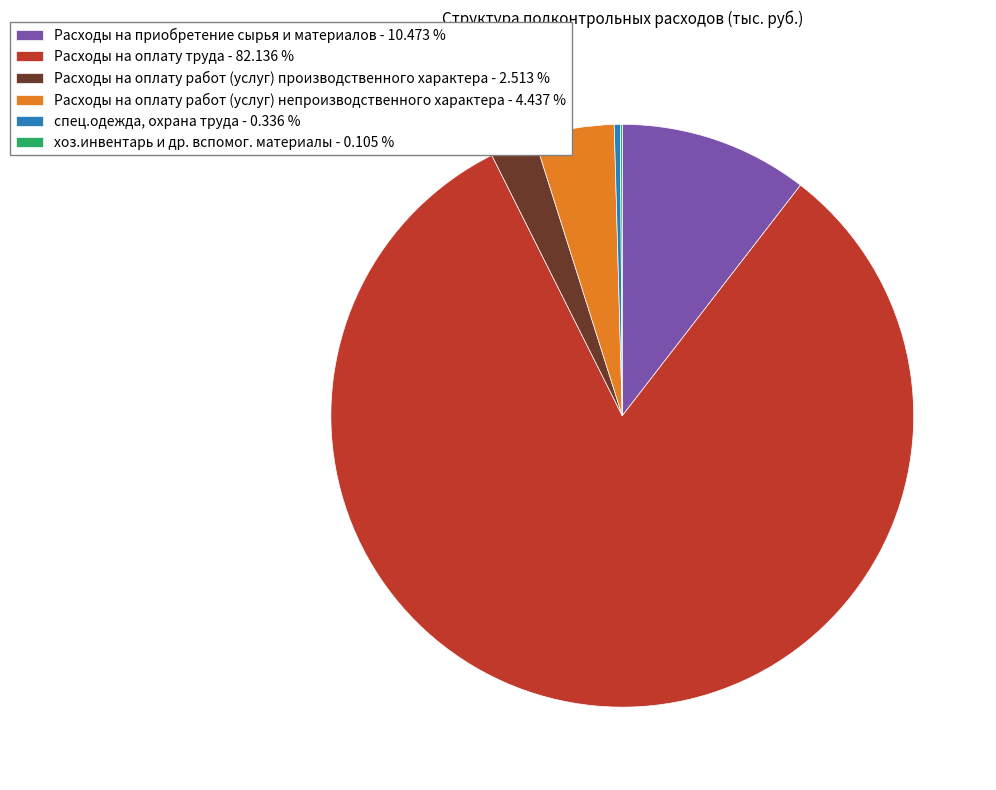

Does спец.одежда, охрана труда - 0.336 % account for over 50% of the chart?

No